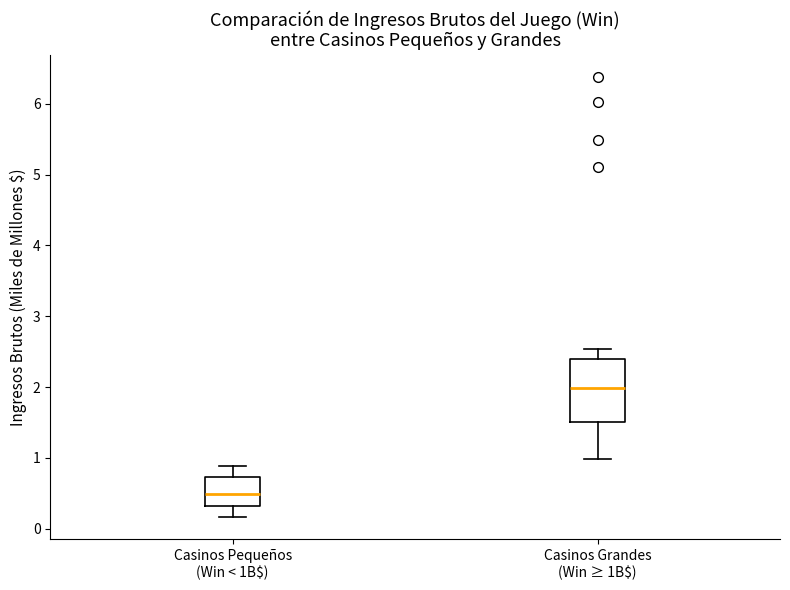

Where does the upper whisker of the box for Casinos Grandes (Win ≥ 1B$) end on the y-axis? The values are not printed on the chart, so give them approximately, as read against the axis.

2.5